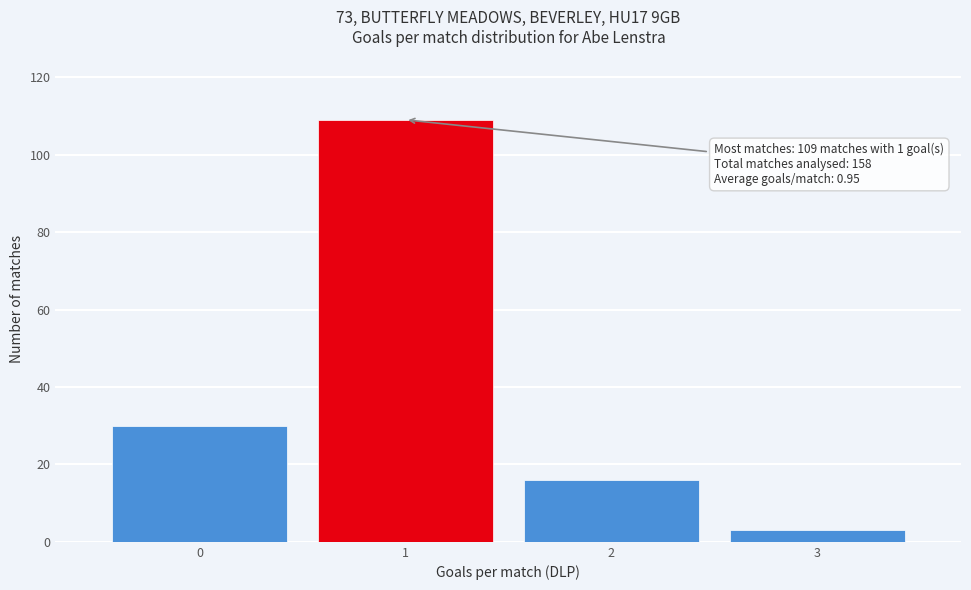

Reading right to left, what are all the values shown in this chart?

3=3	2=16	1=109	0=30